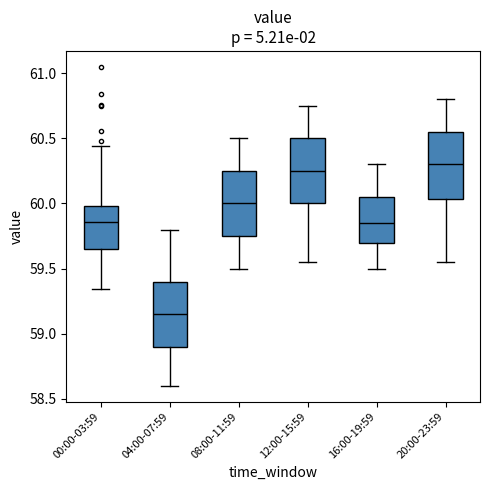

Where does the lower whisker of the box for 04:00-07:59 end on the y-axis? The values are not printed on the chart, so give them approximately, as read against the axis.

58.60